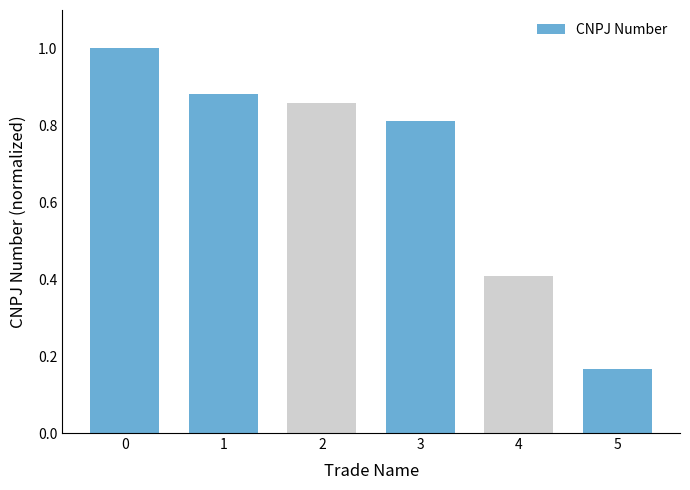

What is the greatest value displayed?

1.0